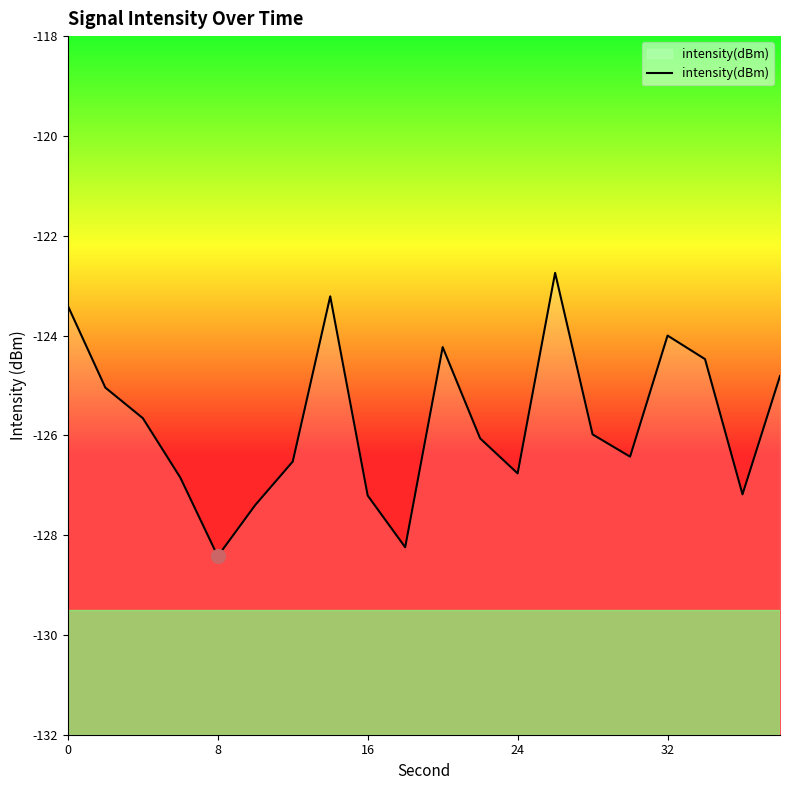

What is the sum of all values?

-2514.6